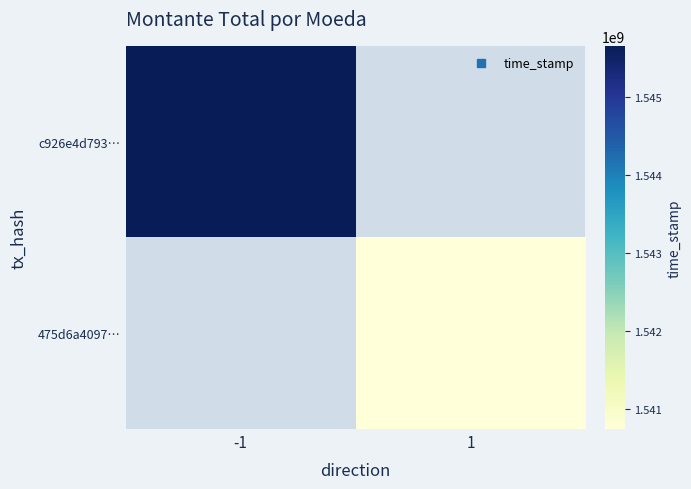

Rank the categories by c926e4d793… value from lowest to highest.

-1, 1